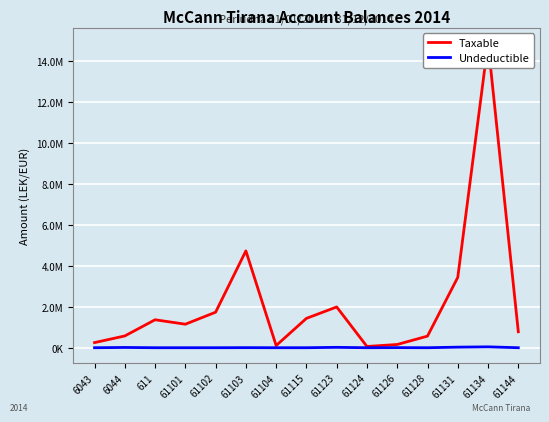

Reading right to left, extract all data points from this chart.

Taxable: 779642.1	14887859.8	3437988.5	567460.5	157990.0	61813.2	1991862.2	1433753.2	105900.0	4731146.9	1735151.5	1149043.7	1366068.5	575296.9	250227.1
Undeductible: 0.0	43299.0	28000.0	0.0	5100.0	0.0	18500.0	250.0	0.0	3920.0	0.0	0.0	0.0	12822.0	0.0